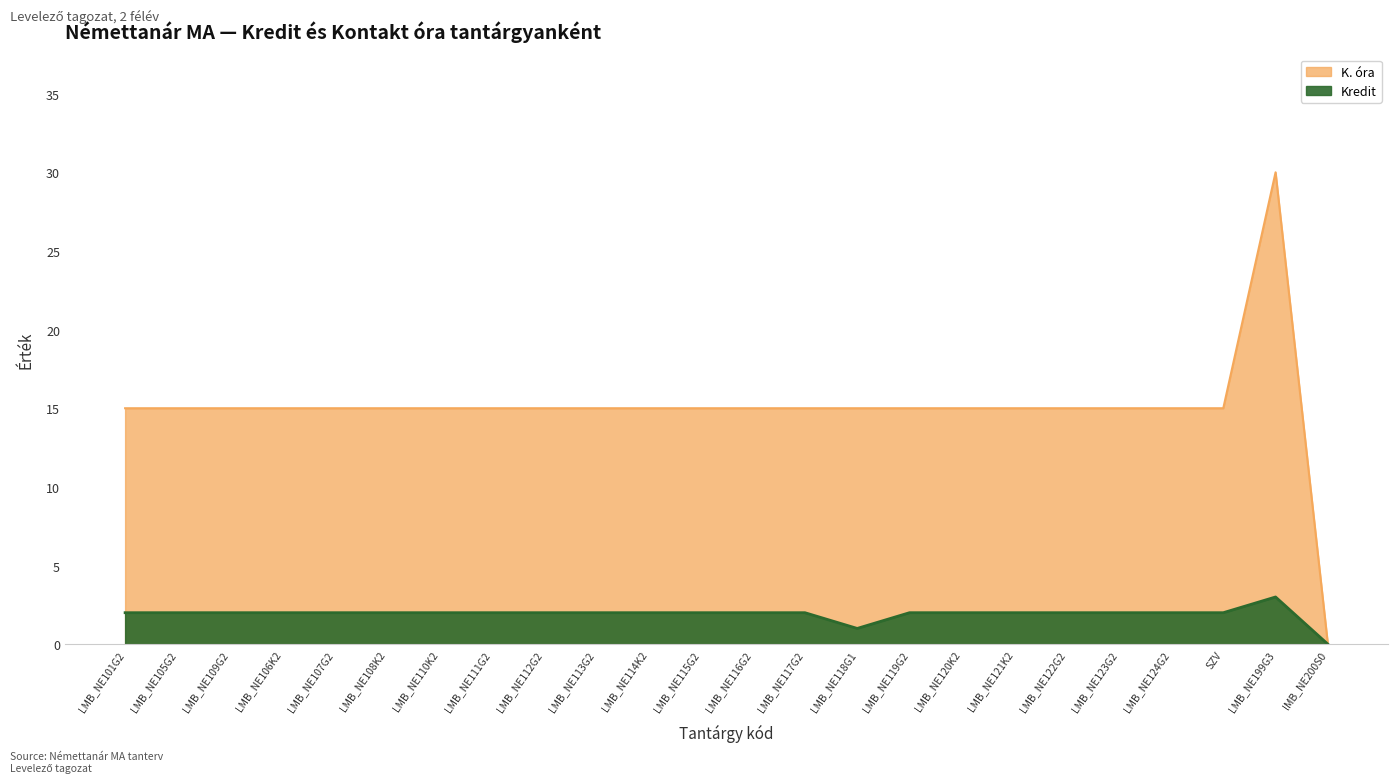

How many data points in K. óra are less than 15?

1